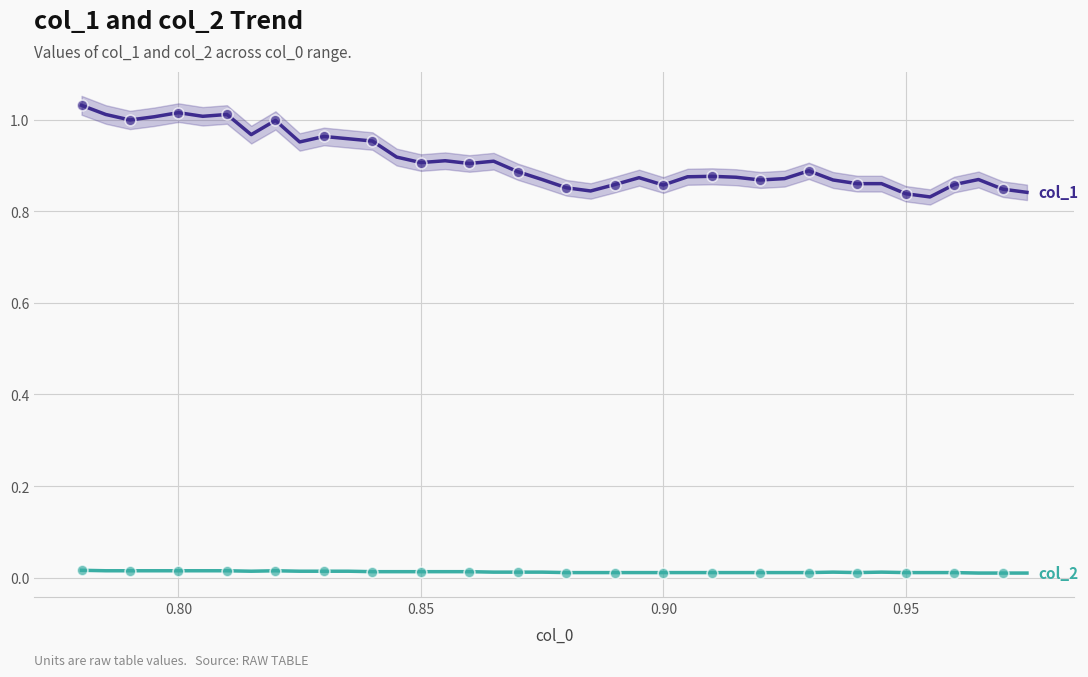

At how many categories does at least one series exceed 0?

40